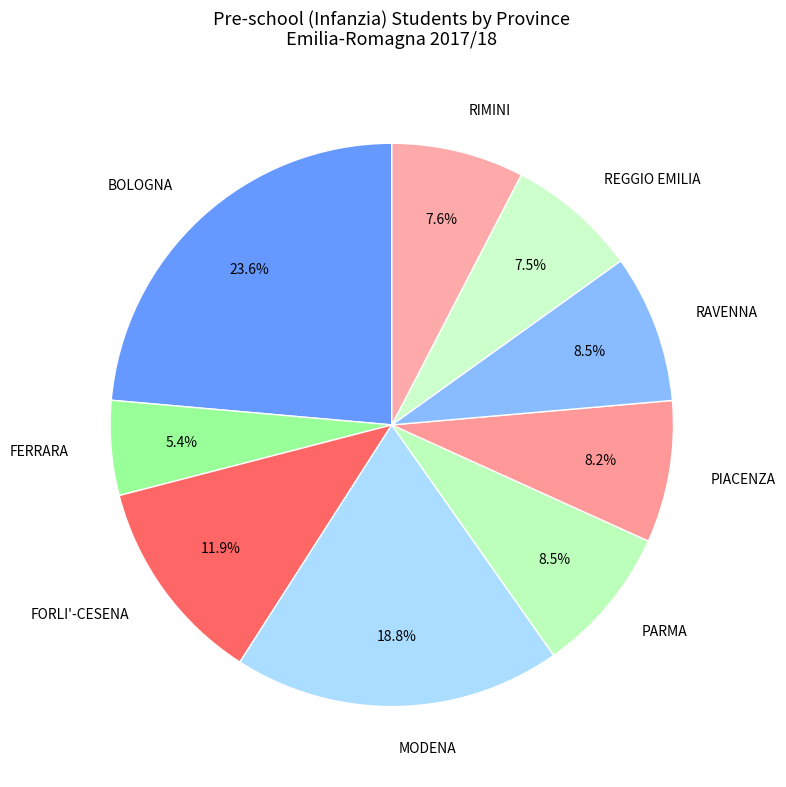

Is PIACENZA the majority of the pie?

No